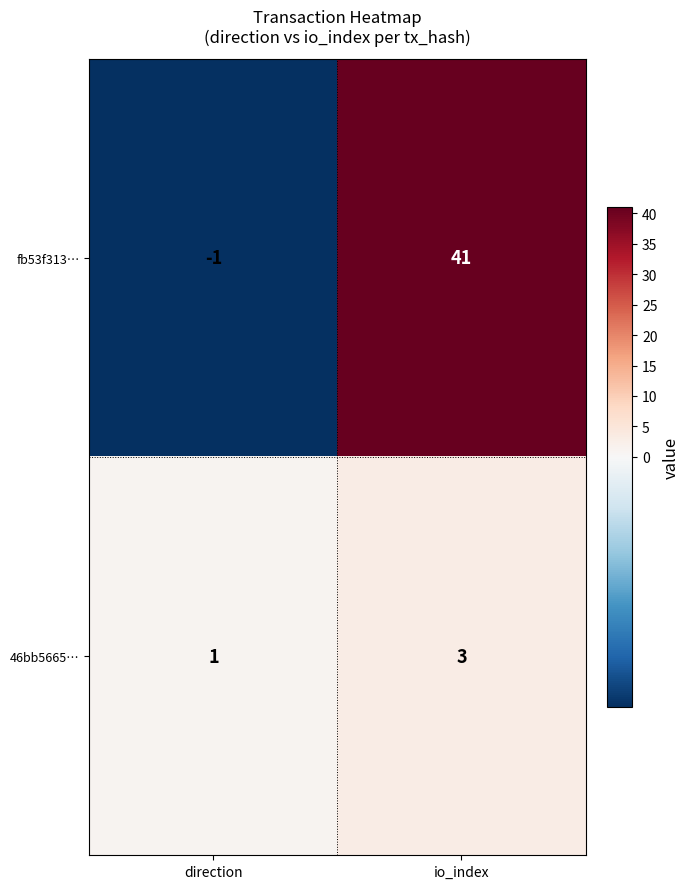

Reading left to right, transcribe all the data shown in this chart.

fb53f313…: direction=-1	io_index=41
46bb5665…: direction=1	io_index=3